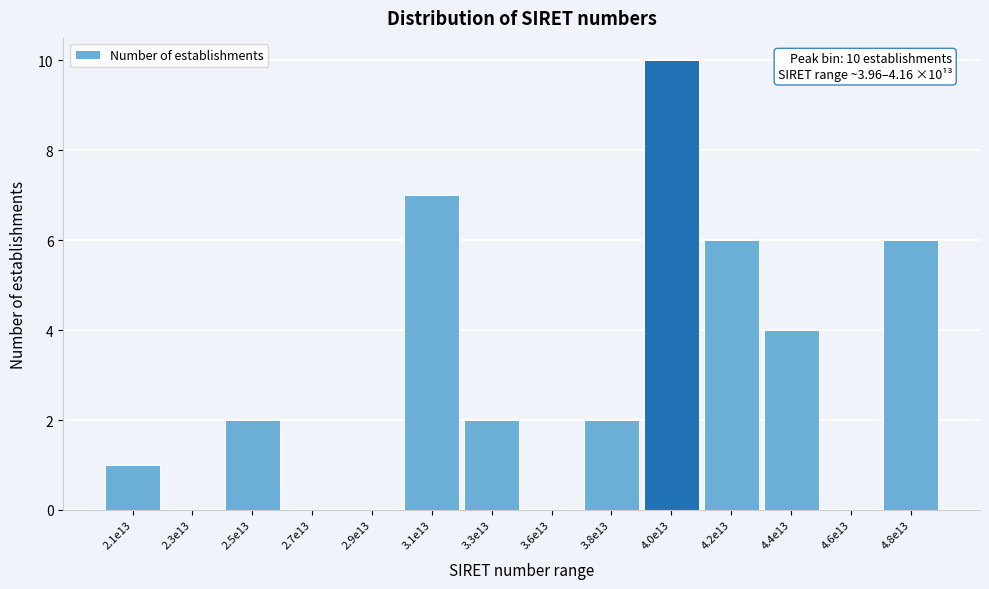

Reading left to right, transcribe all the data shown in this chart.

2.1e13=1	2.3e13=0	2.5e13=2	2.7e13=0	2.9e13=0	3.1e13=7	3.3e13=2	3.6e13=0	3.8e13=2	4.0e13=10	4.2e13=6	4.4e13=4	4.6e13=0	4.8e13=6